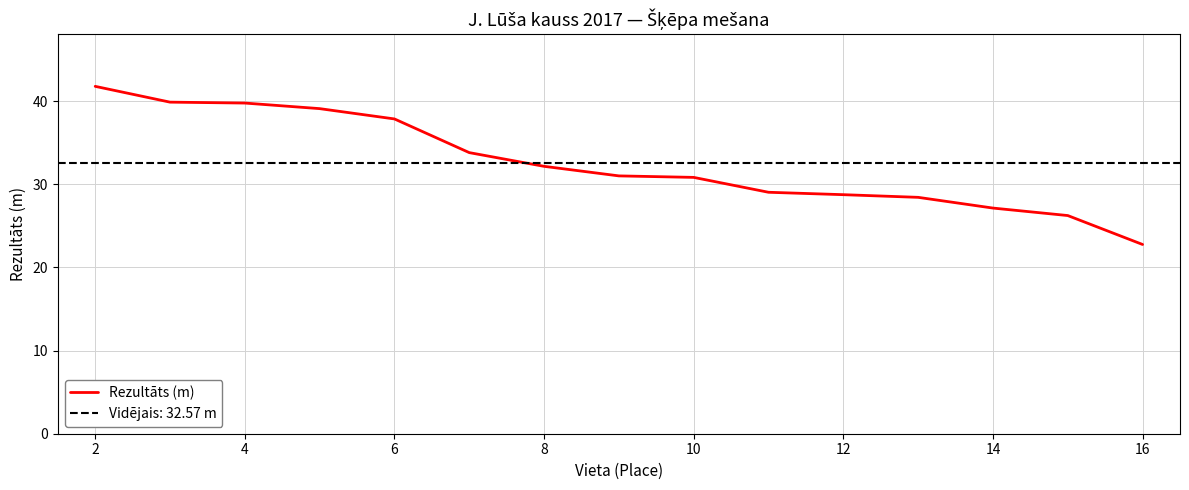

The value of Rezultāts (m) at 8 is 7.5. True or false?

False